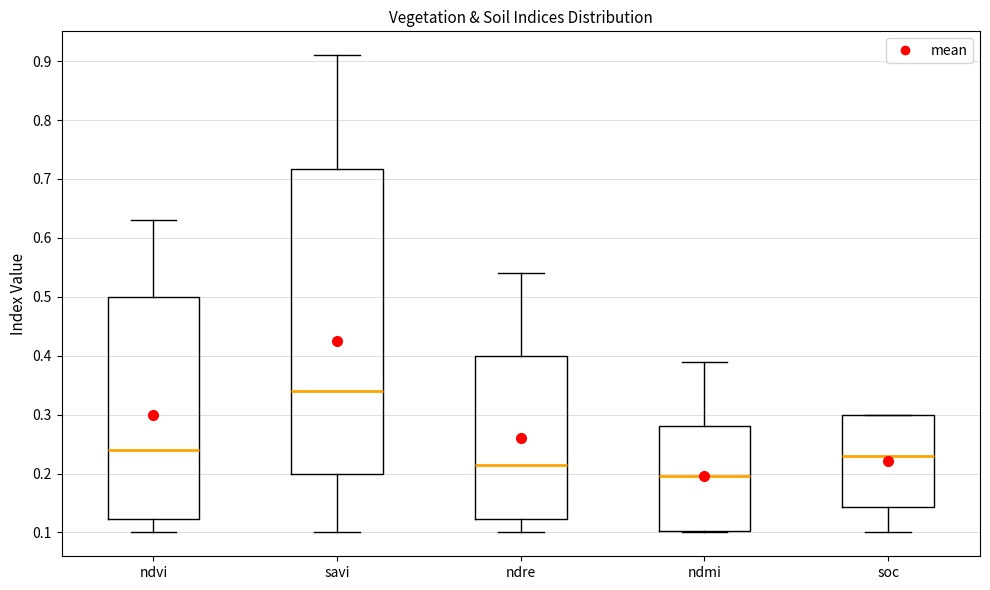

Where does the upper whisker of the box for ndre end on the y-axis? The values are not printed on the chart, so give them approximately, as read against the axis.

0.54